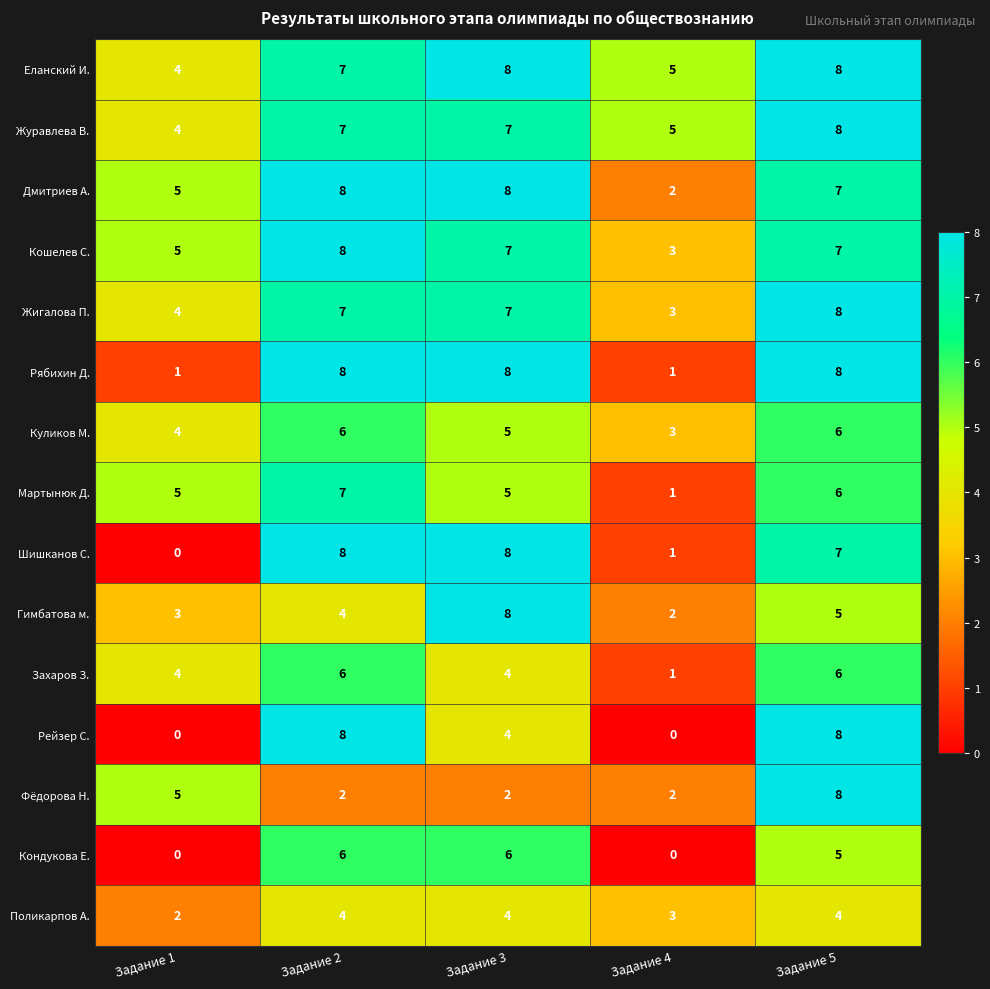

Which series changed the most between Задание 4 and Задание 5?

Рейзер С.